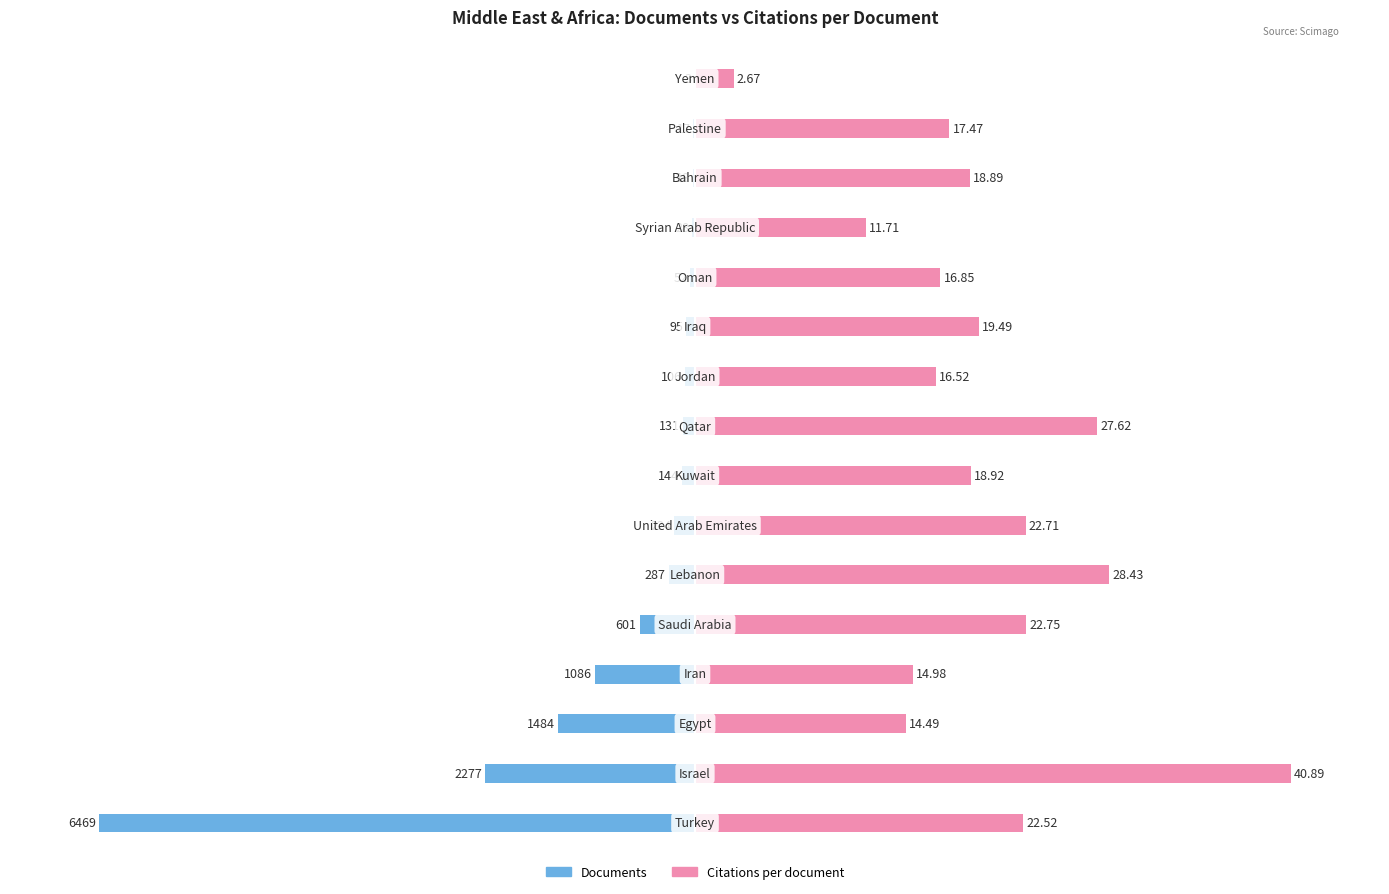

What is the value of the Documents bar at the 9th from the left?

-2.0